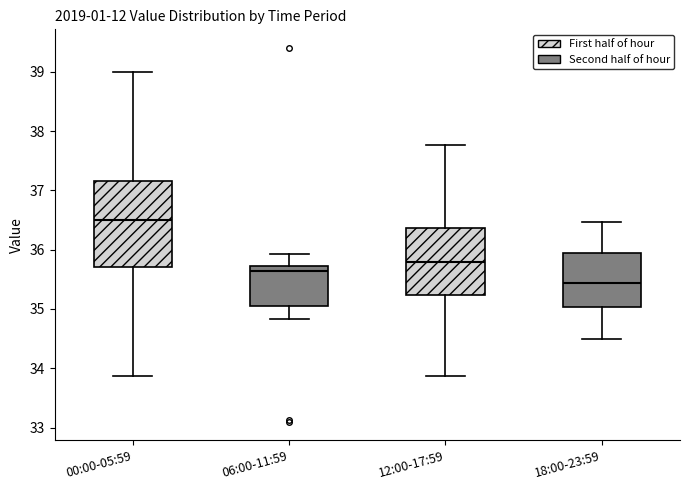

Which box's median line is the highest?

00:00-05:59